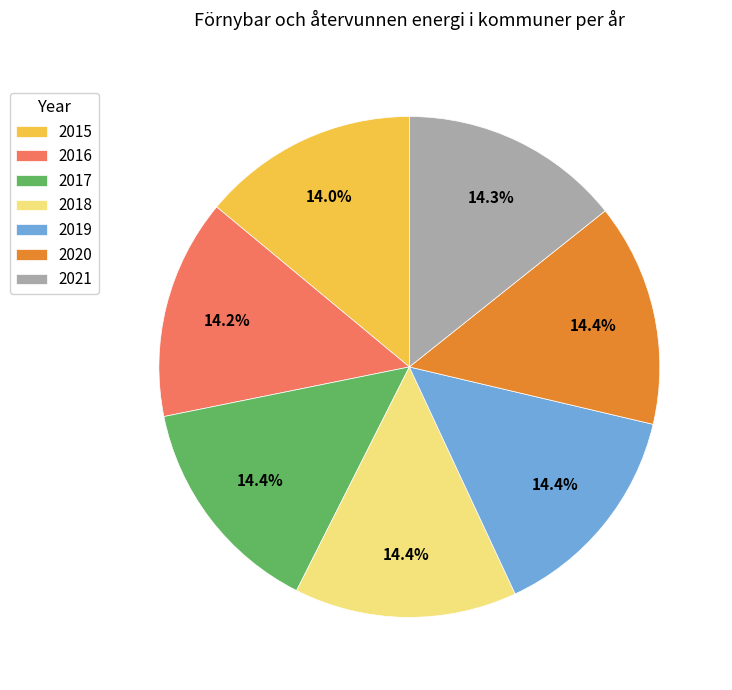

Do 2015 and 2020 together represent more than half of the pie?

No